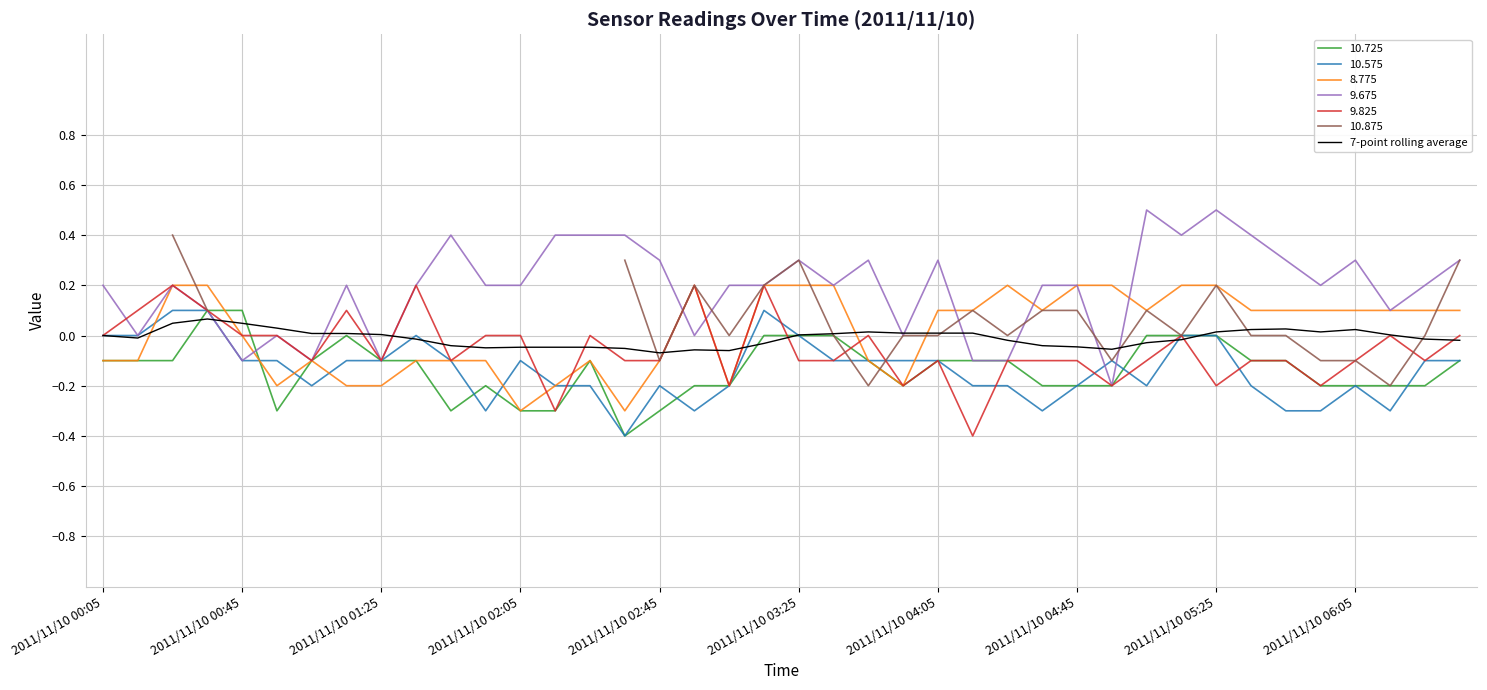

What is the lowest value of the 10.725 series?

-0.4